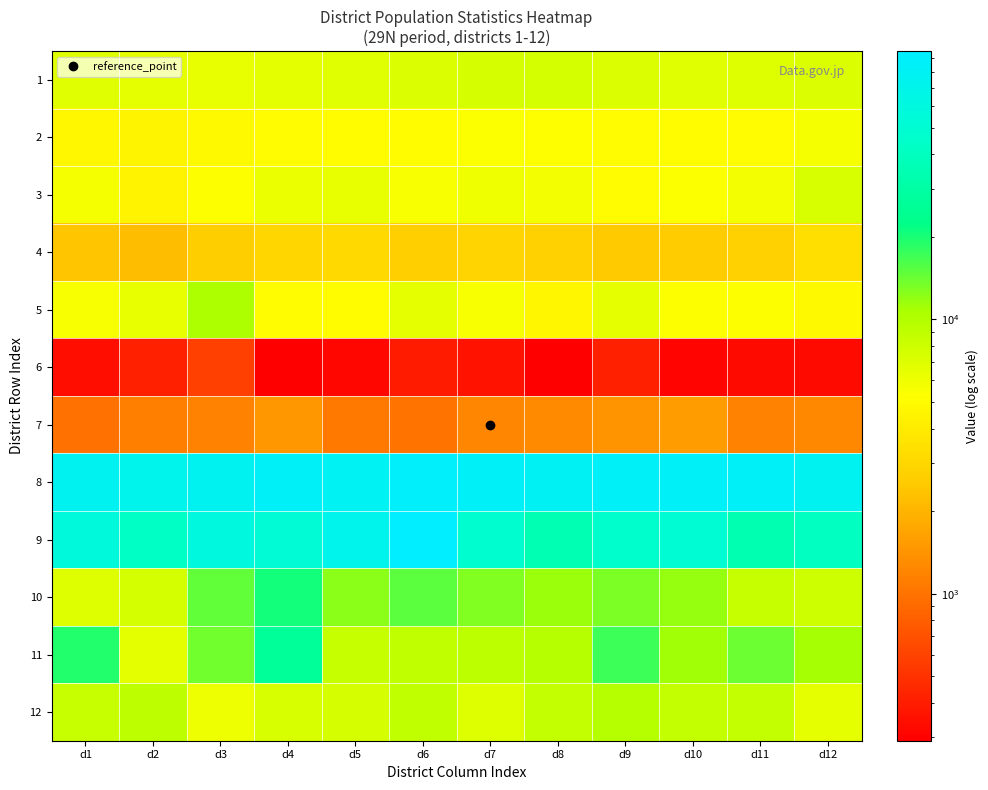

At which category does the chart reach its minimum across all series?

d8